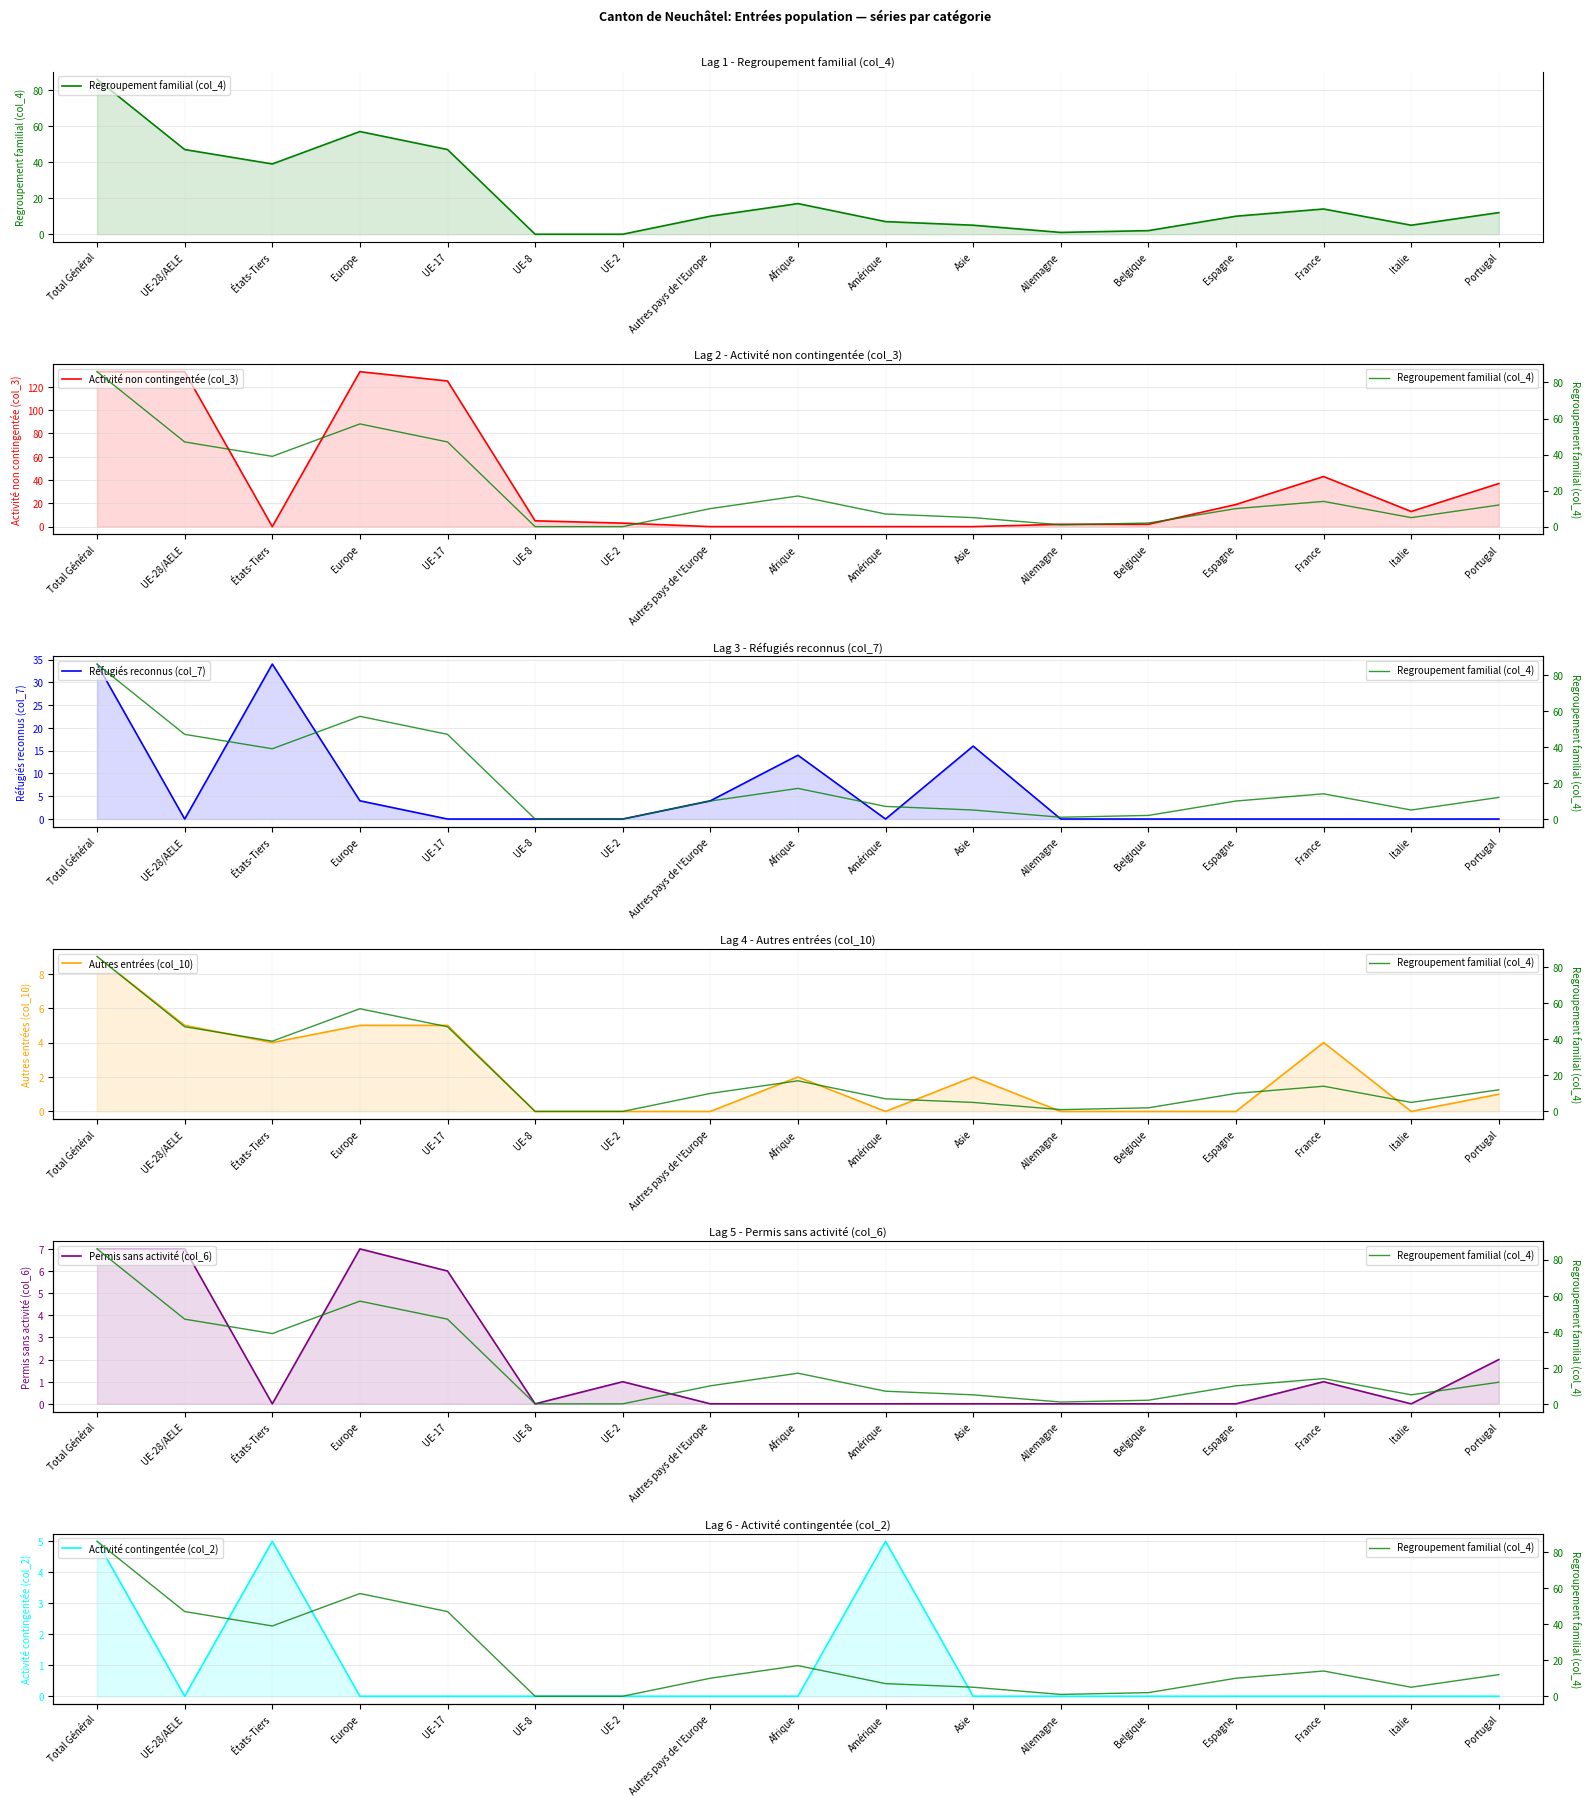

What is the label of the 3rd point from the right?

France